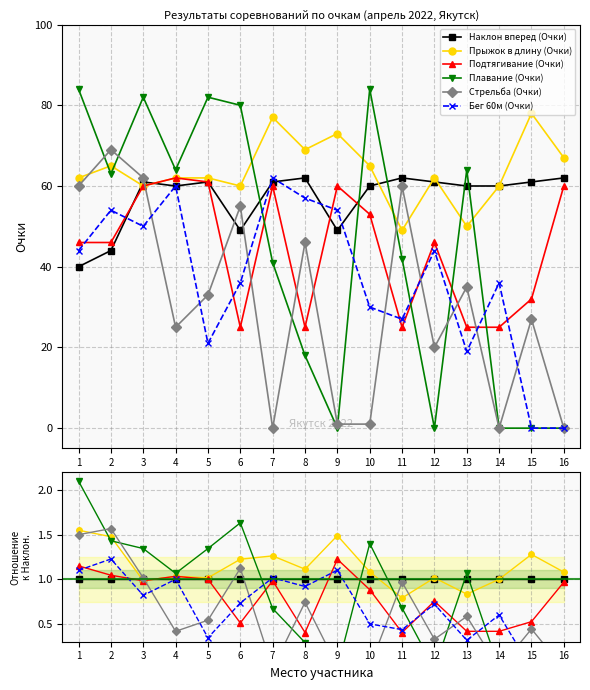

At how many categories does at least one series exceed 0?

16